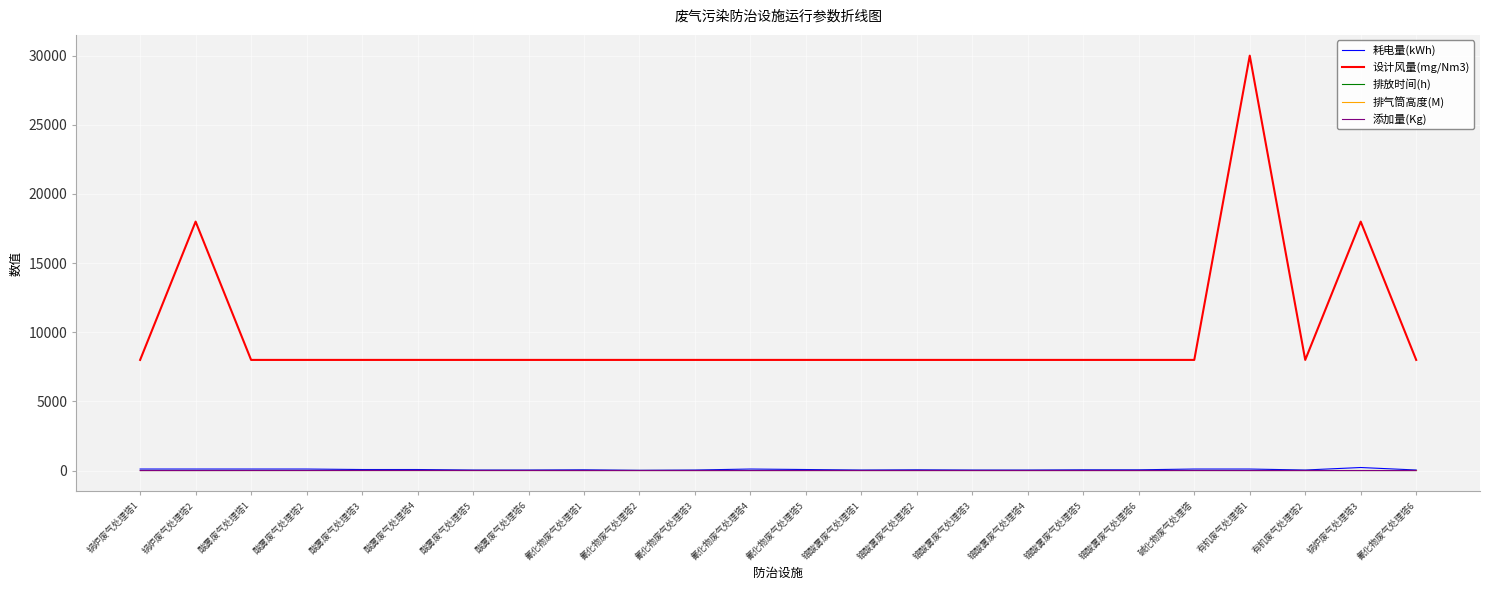

The value of 设计风量(mg/Nm3) at 铬酸雾废气处理塔6 is 8000.0. True or false?

True